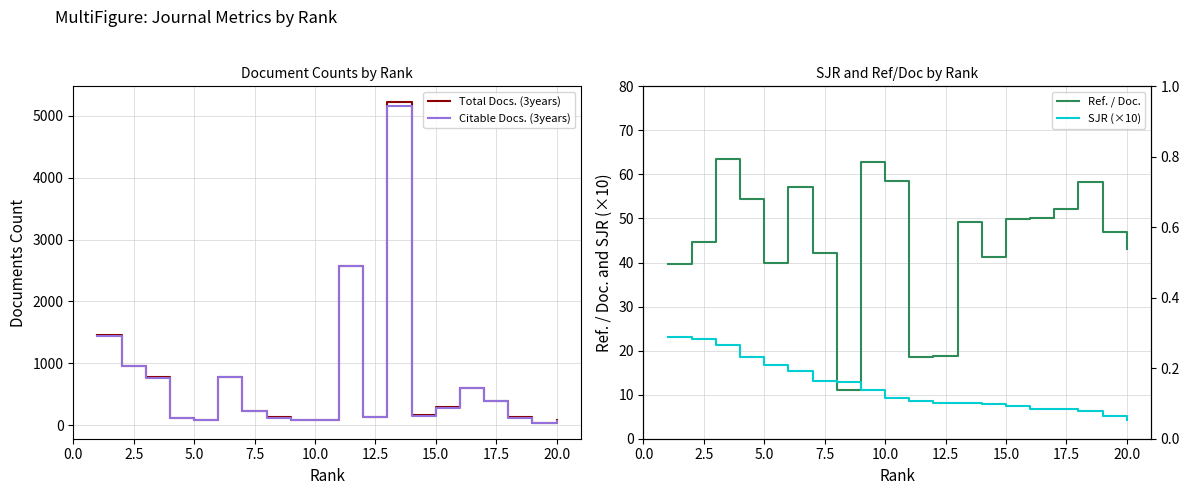

At how many categories does at least one series exceed 4192?

1